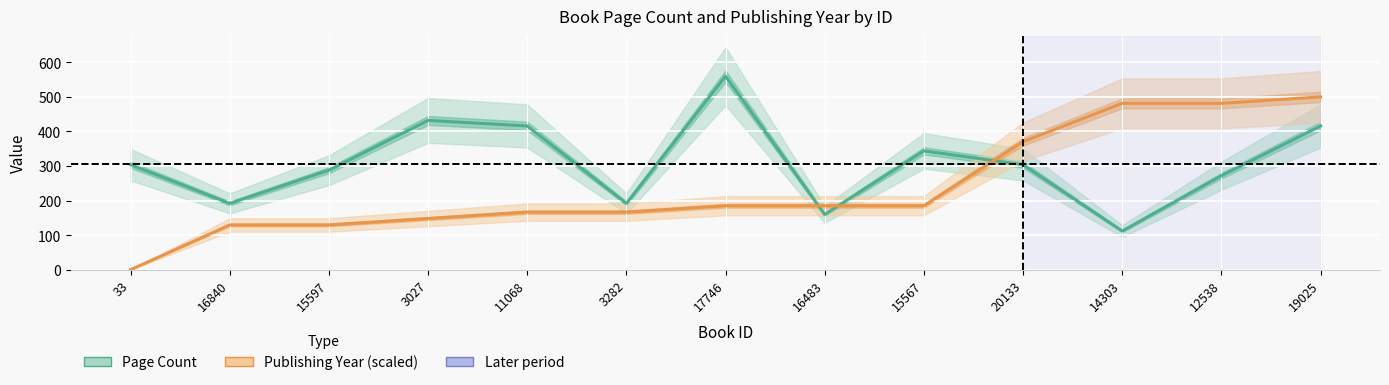

True or false: Publishing Year (scaled) and Page Count cross at least once.

True